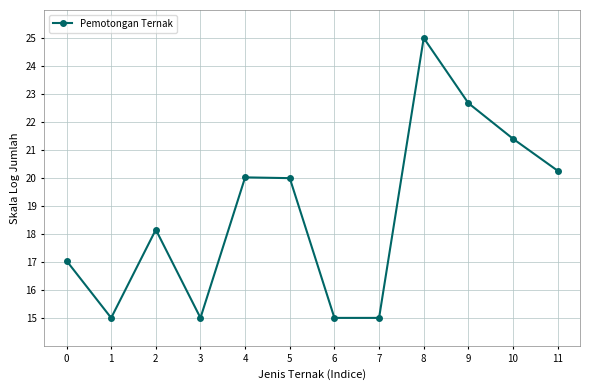

What is the value of the 7th point from the left?

15.0